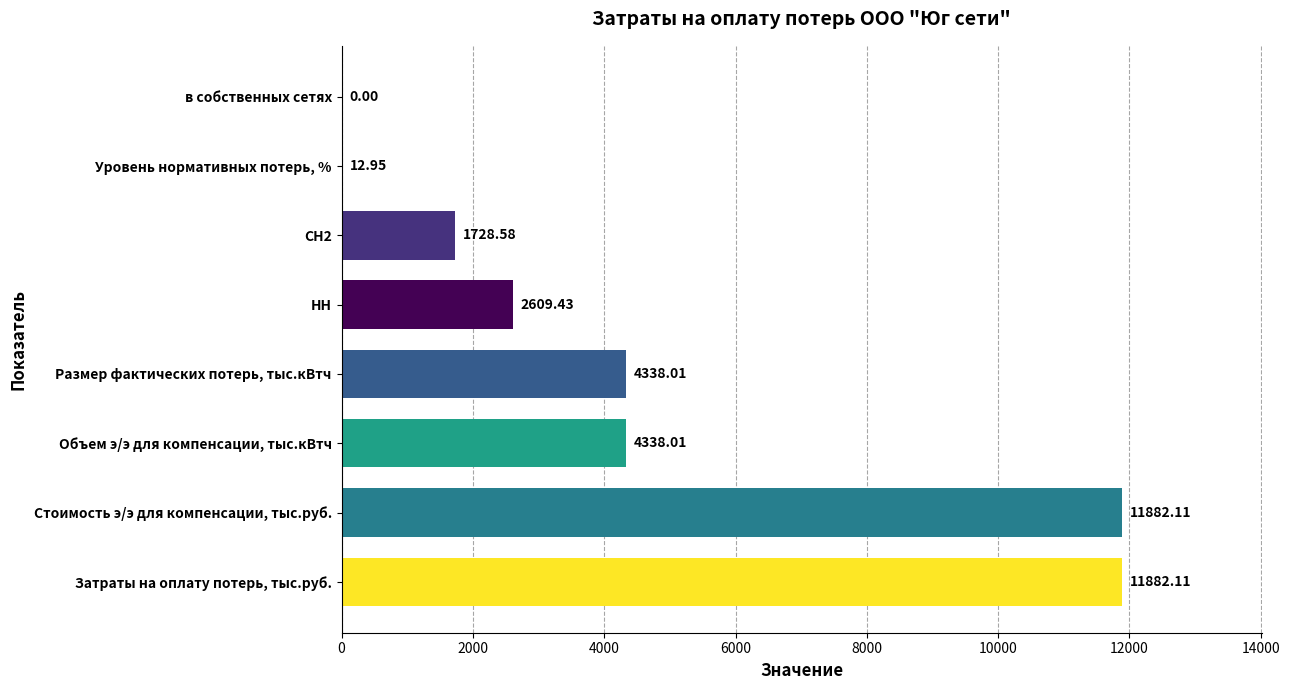

How many positive values are there?

7